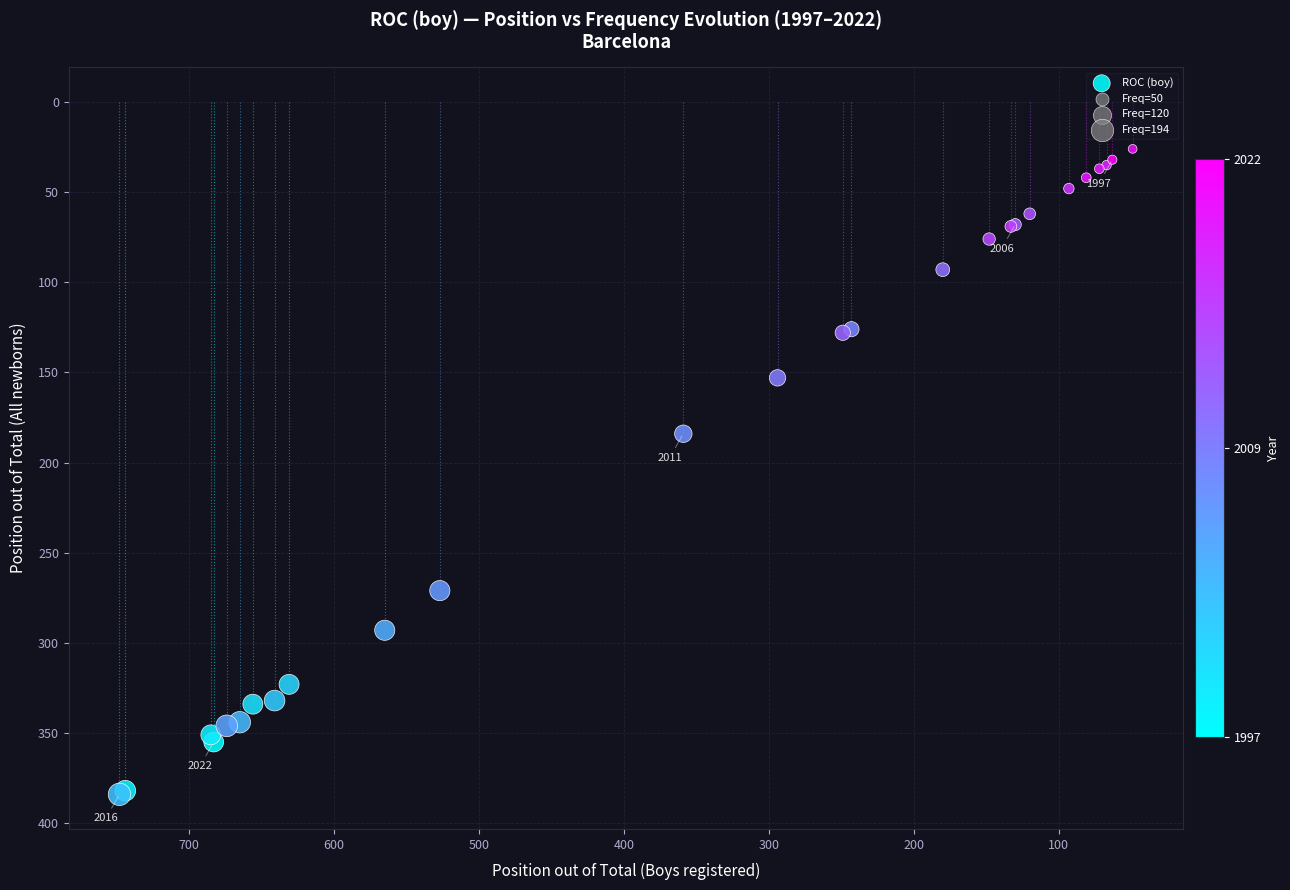

What Y value in the scatter plot is closest to 205?

184